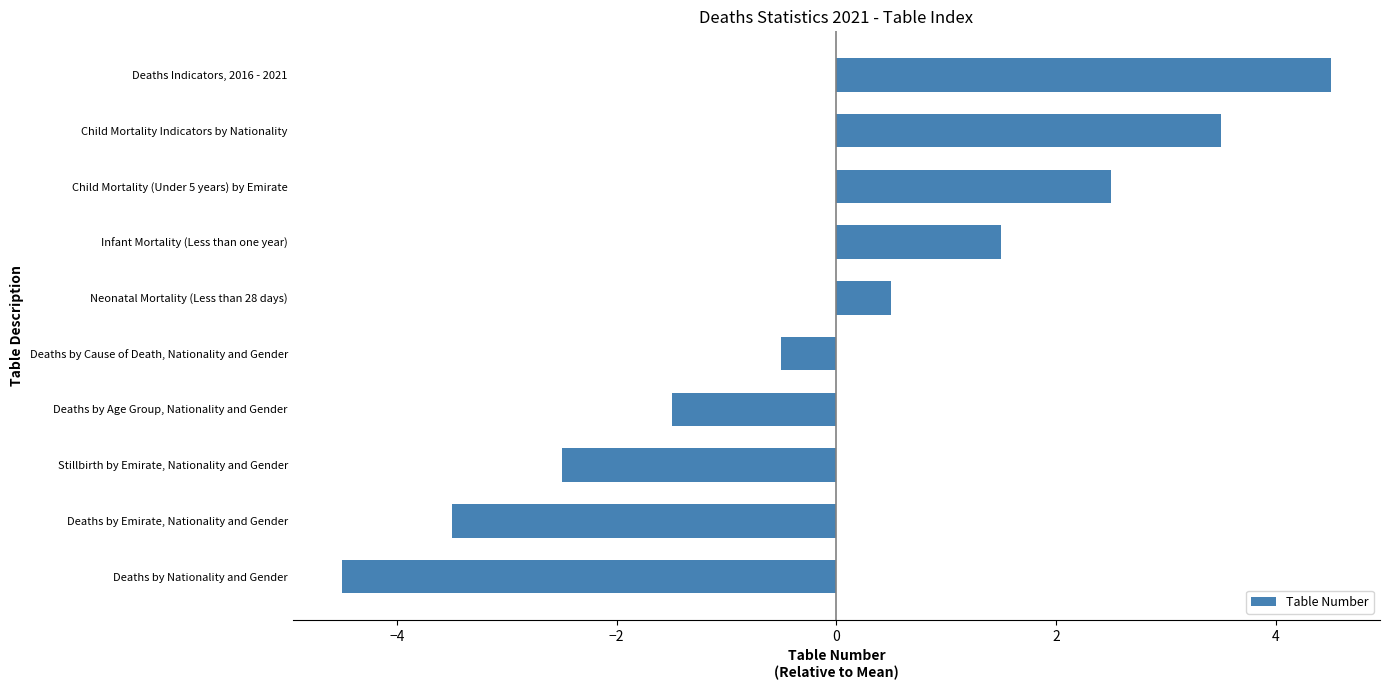

What is the difference between the second highest and minimum values?

8.0